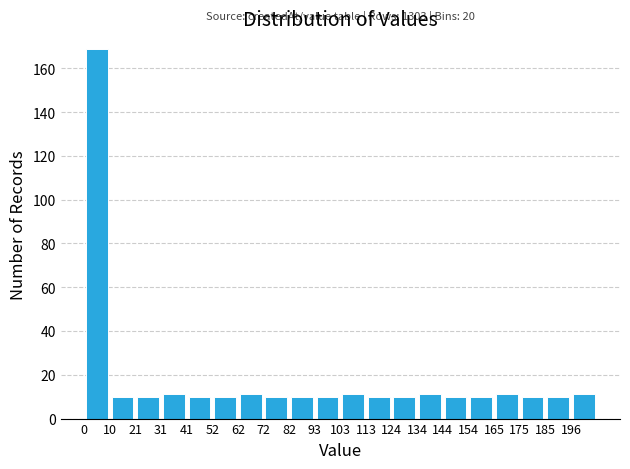

Over which range of the x-axis is the bar tallest?

0 to 10